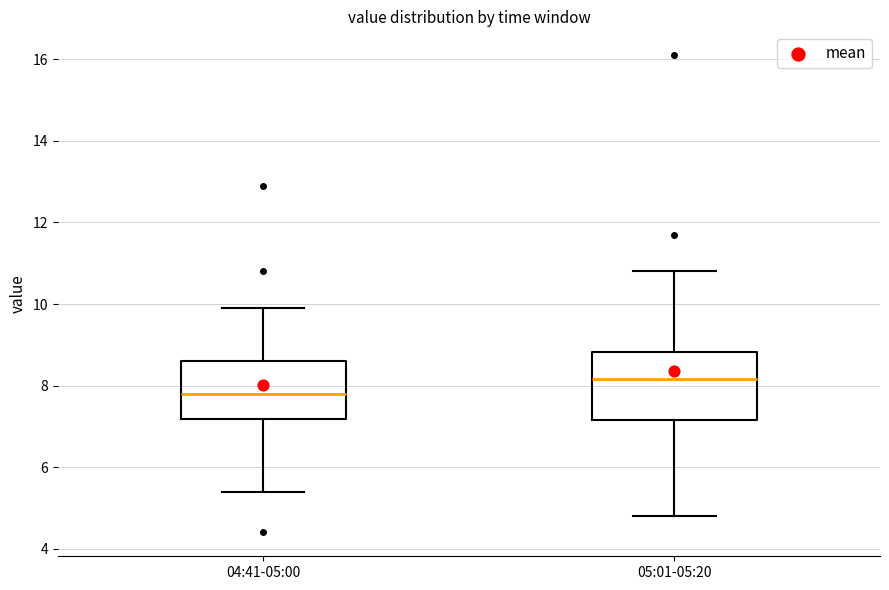

Reading left to right, read every box against the y-axis: the position of its median line, the range the box covers, and the ends of its whiskers. The values are not printed on the chart, so give them approximately, as read against the axis.

04:41-05:00: median 7.8, box 7.2 to 8.6, whiskers 5.4 to 10.0
05:01-05:20: median 8.2, box 7.2 to 8.8, whiskers 4.8 to 10.8